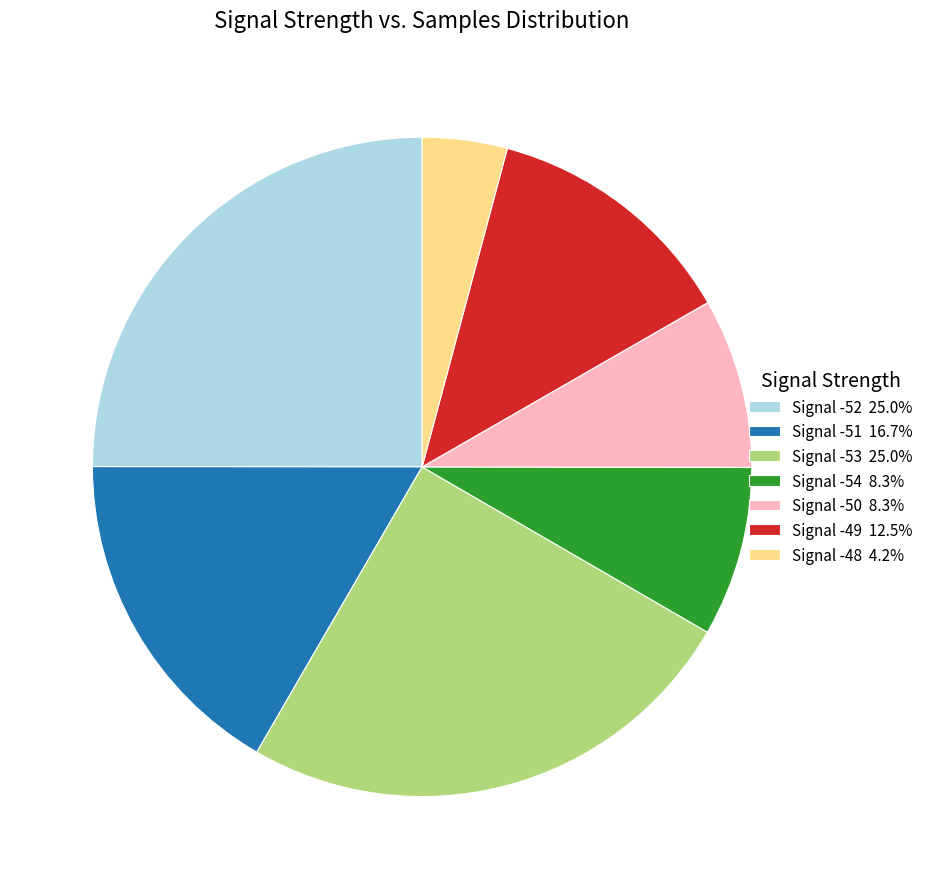

What is the ratio of the value at Signal -54 8.3% to the value at Signal -50 8.3%?

1.0